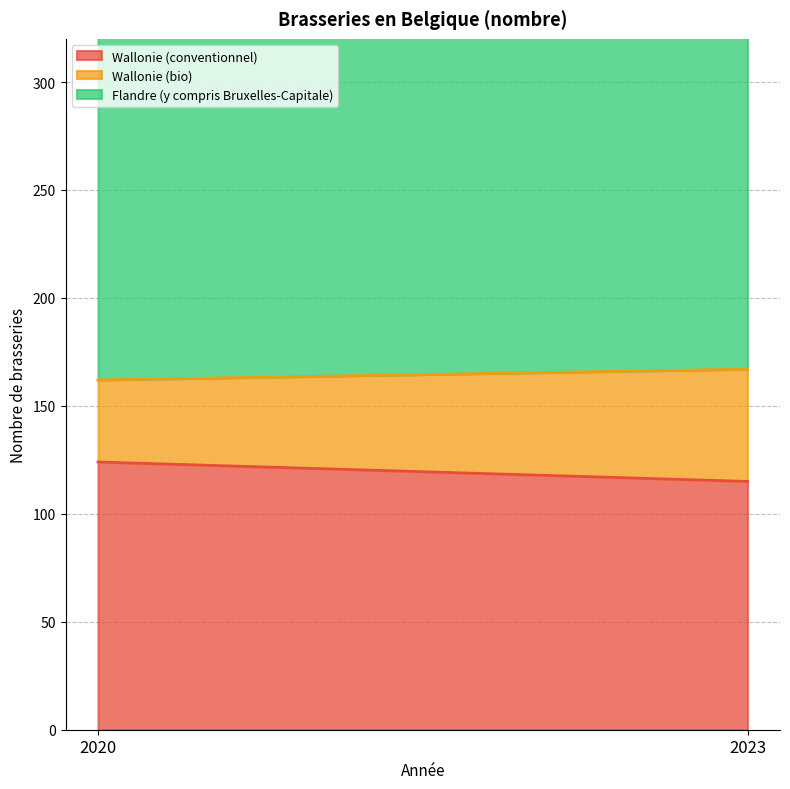

What is the difference between the highest and lowest values at 2020?

179